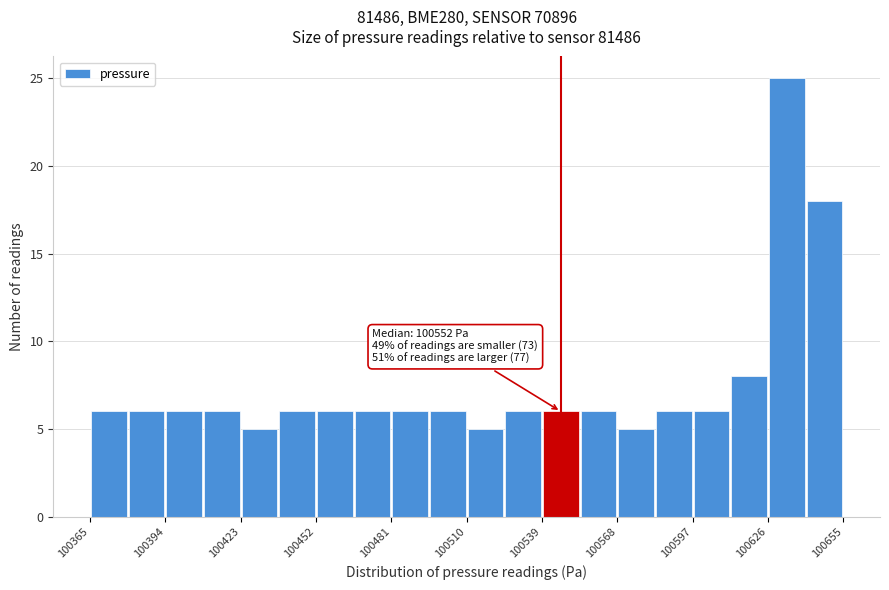

Read against the x-axis, roughly where is the centre of the tallest bar?

100635